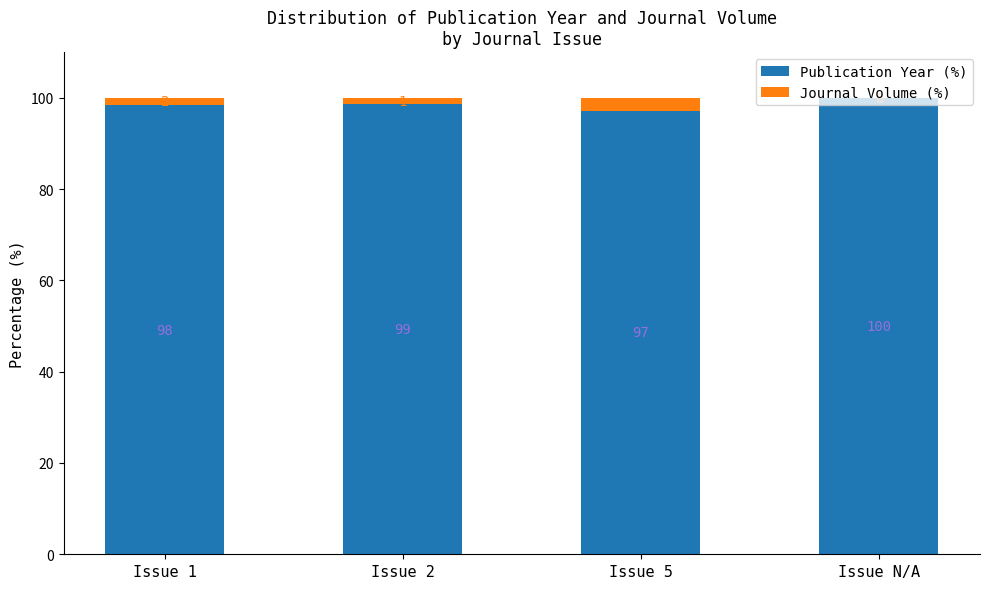

At which label does Publication Year (%) first exceed 98?

Issue 1